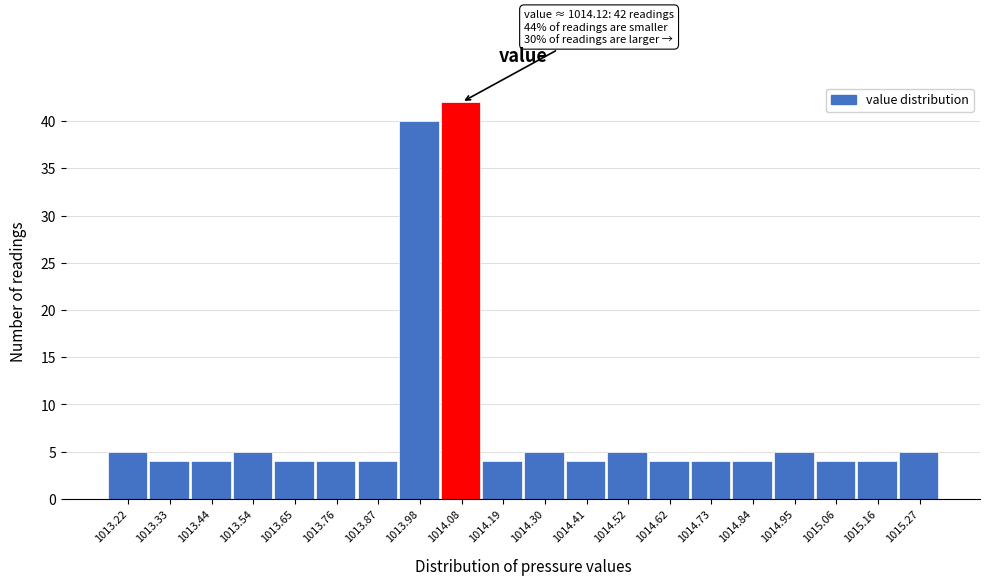

Reading right to left, extract all data points from this chart.

1015.27=5	1015.16=4	1015.06=4	1014.95=5	1014.84=4	1014.73=4	1014.62=4	1014.52=5	1014.41=4	1014.30=5	1014.19=4	1014.08=42	1013.98=40	1013.87=4	1013.76=4	1013.65=4	1013.54=5	1013.44=4	1013.33=4	1013.22=5